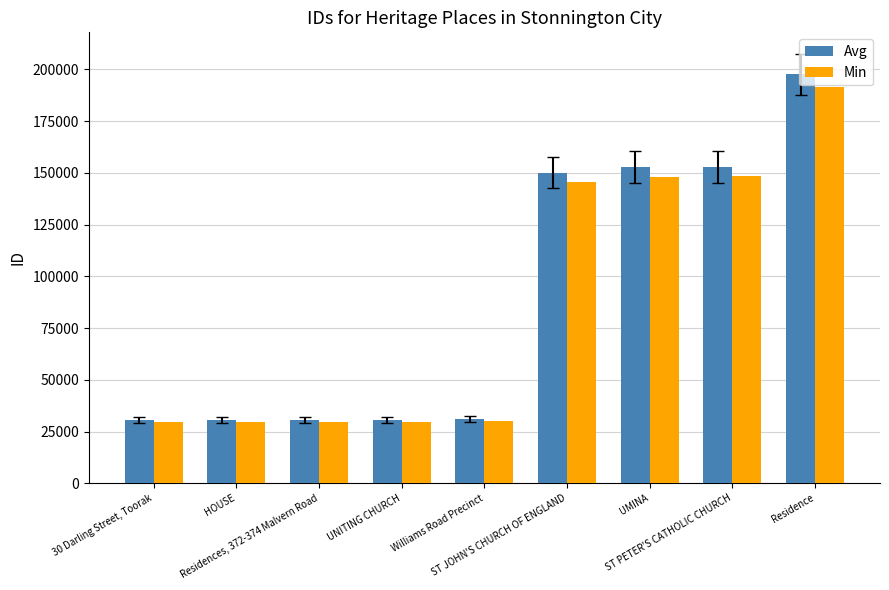

What is the smallest value displayed?

29637